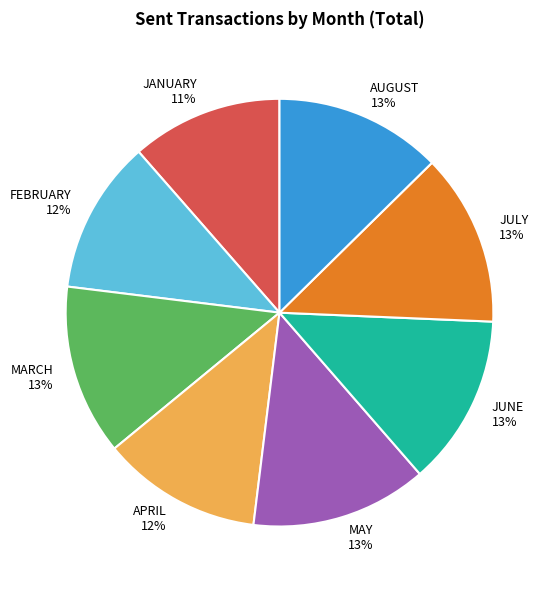

How many segments does this pie chart have?

8